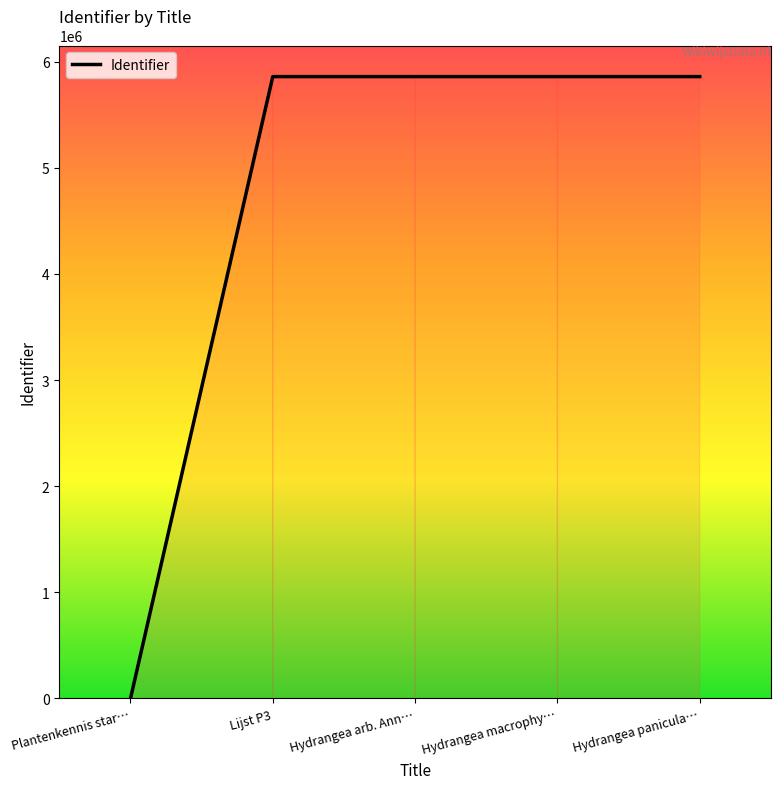

Where is the data nearest to the value 2929118?

Lijst P3